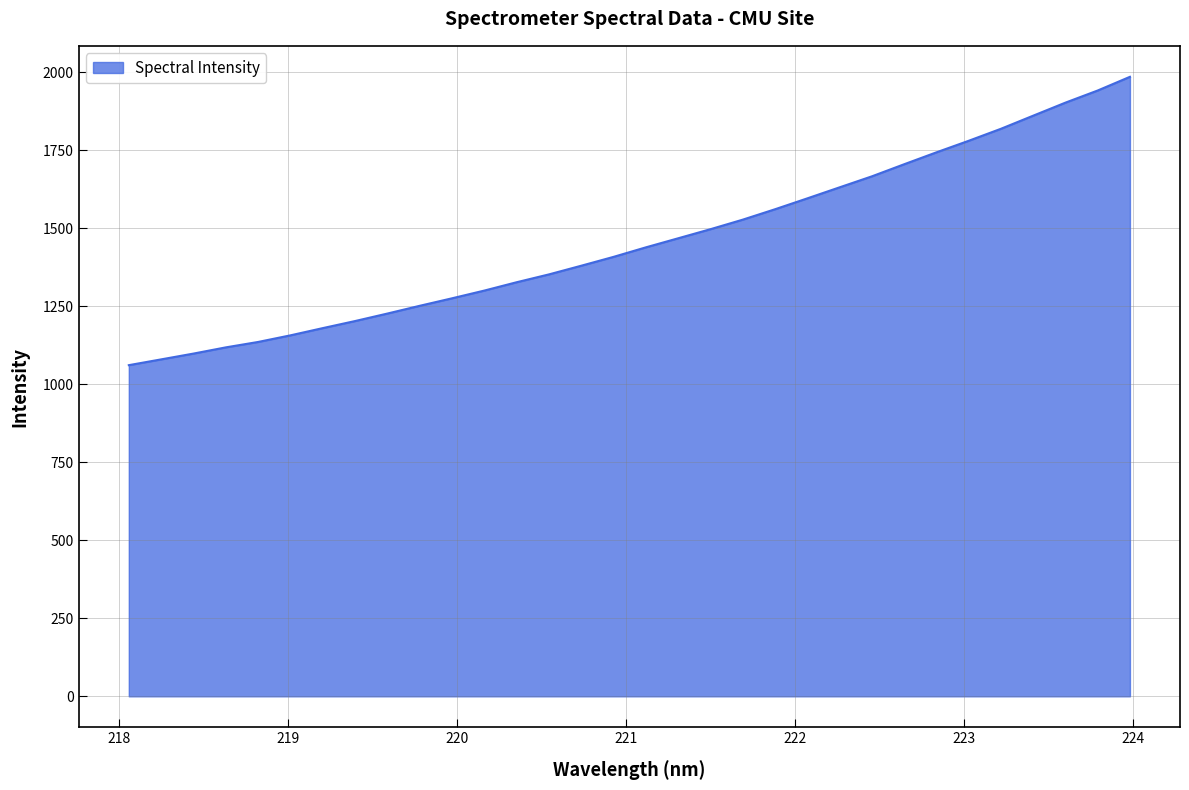

What is the minimum value shown in the chart?

1061.6